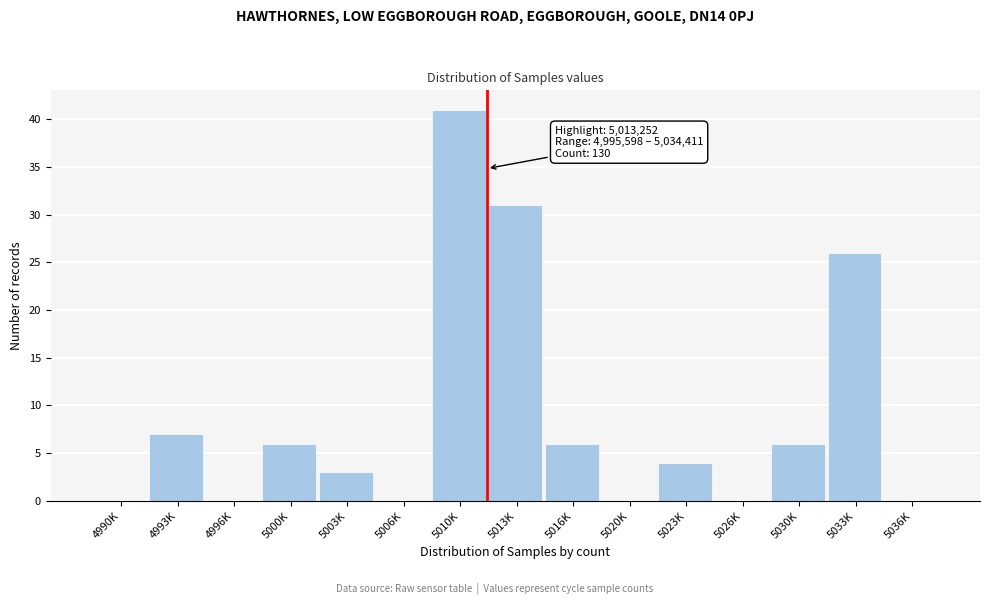

Reading left to right, list all the values displayed in this chart.

4990K=0	4993K=7	4996K=0	5000K=6	5003K=3	5006K=0	5010K=41	5013K=31	5016K=6	5020K=0	5023K=4	5026K=0	5030K=6	5033K=26	5036K=0